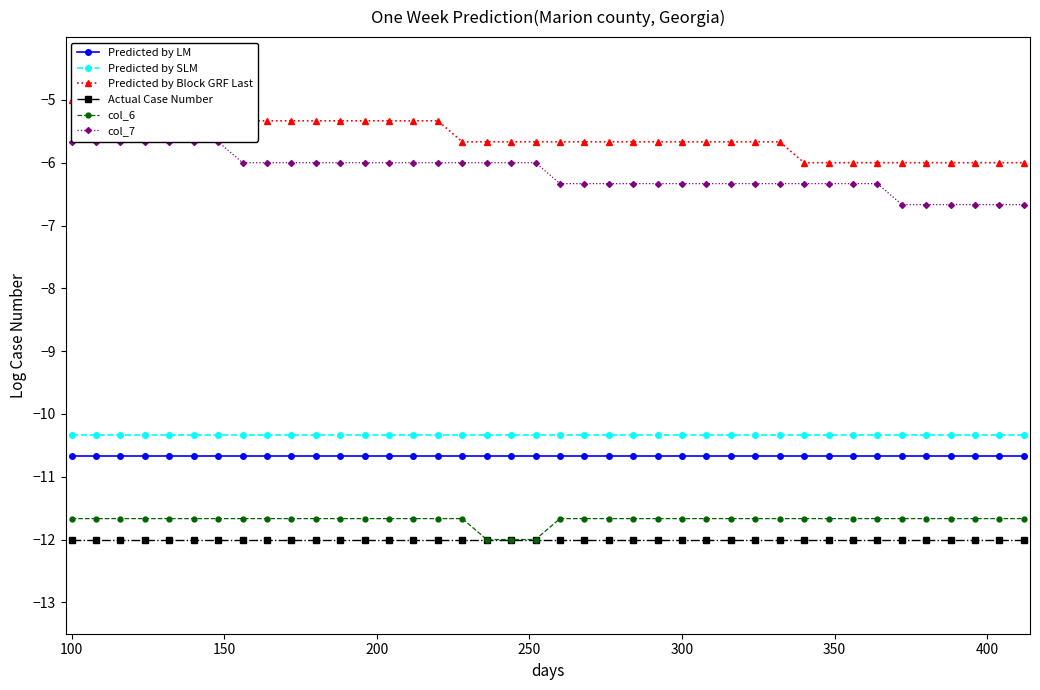

True or false: Actual Case Number and col_7 cross at least once.

False